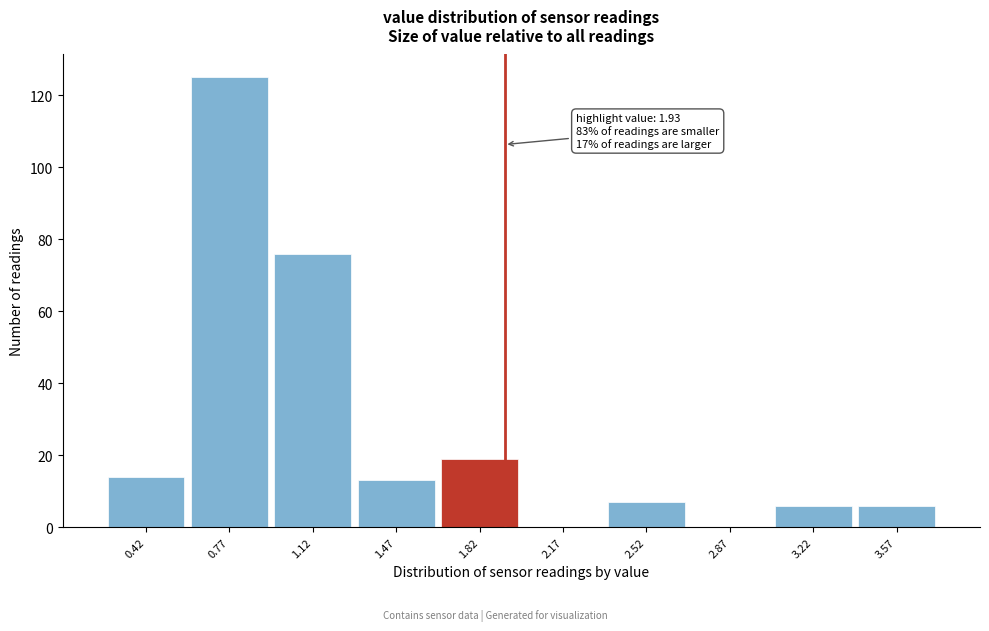

Over which range of the x-axis is the bar tallest?

0.60 to 0.95